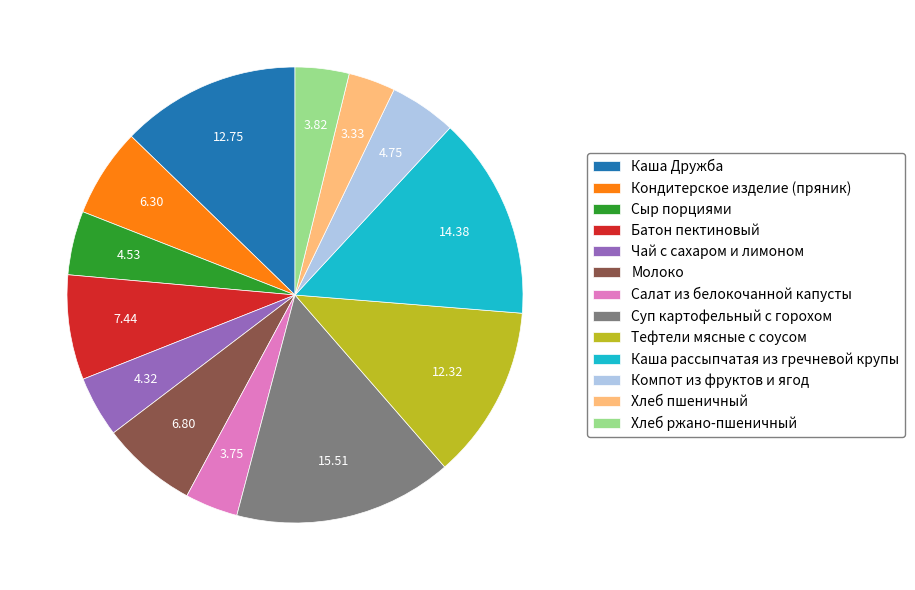

What is the largest slice in the pie chart?

Суп картофельный с горохом